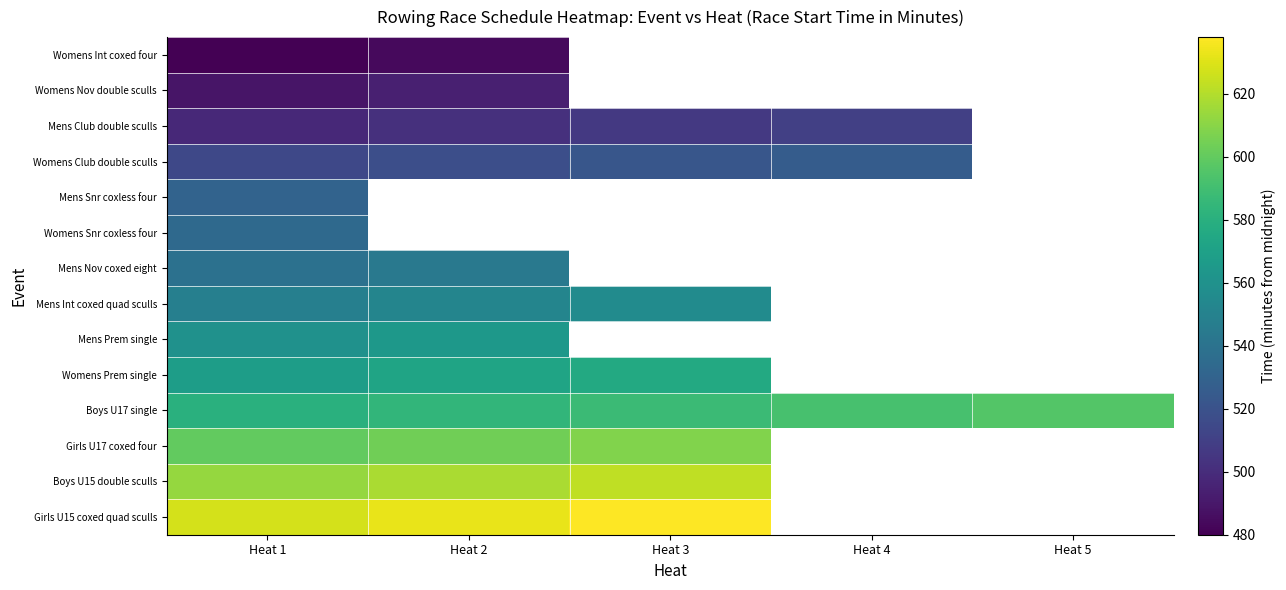

Count the number of categories in the chart.

5